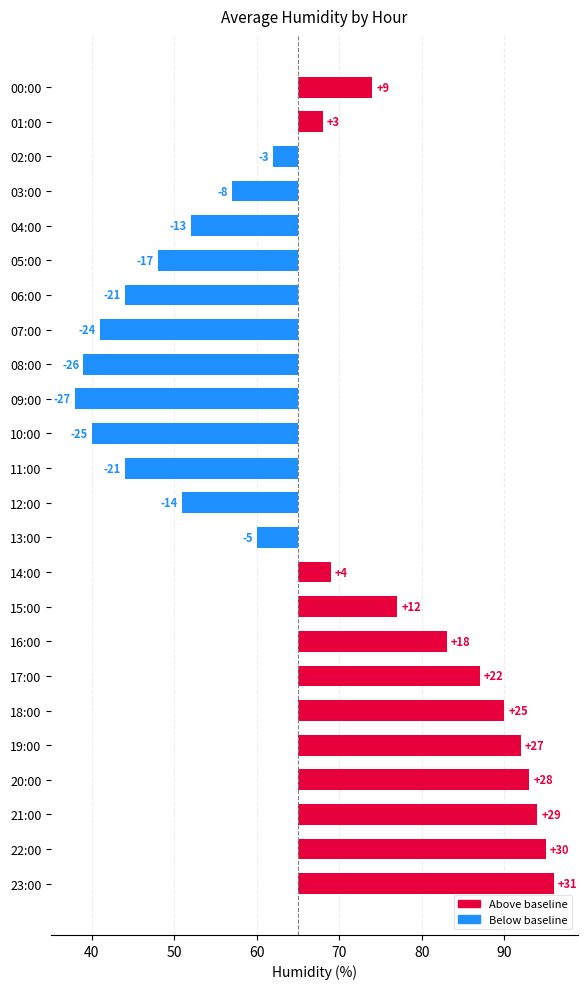

Which has a higher value, 23:00 or 20:00?

23:00